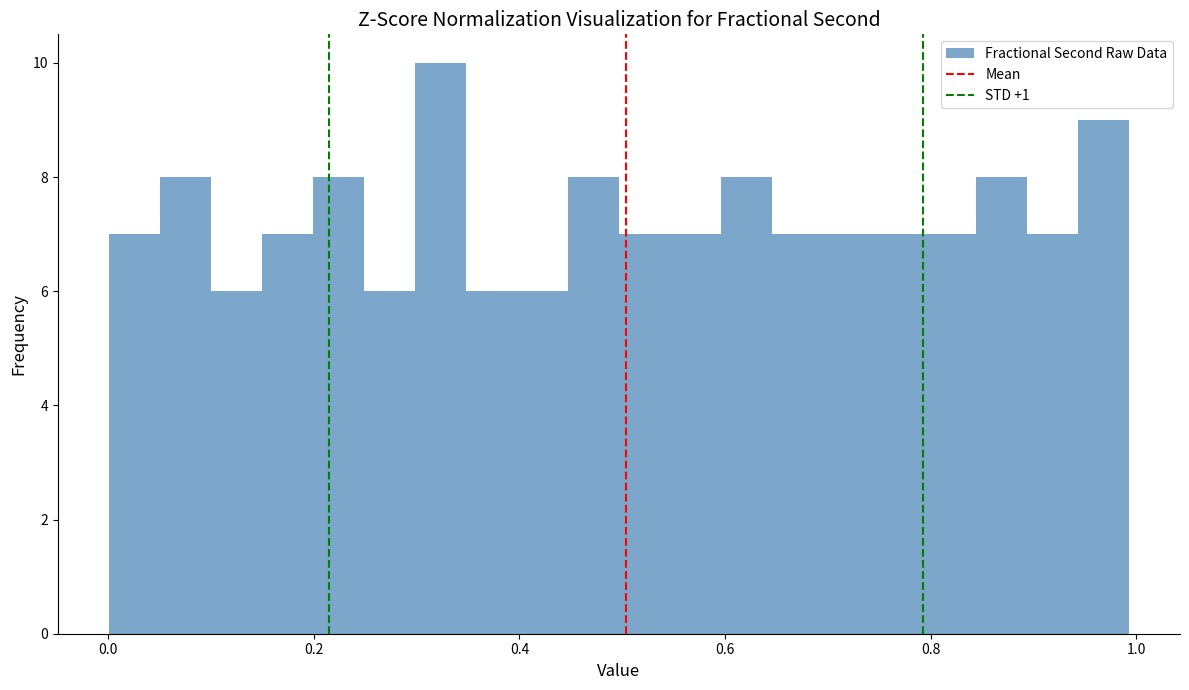

Around what value on the x-axis is the tallest bar? Give the approximate position of its centre, as read against the axis.

0.32